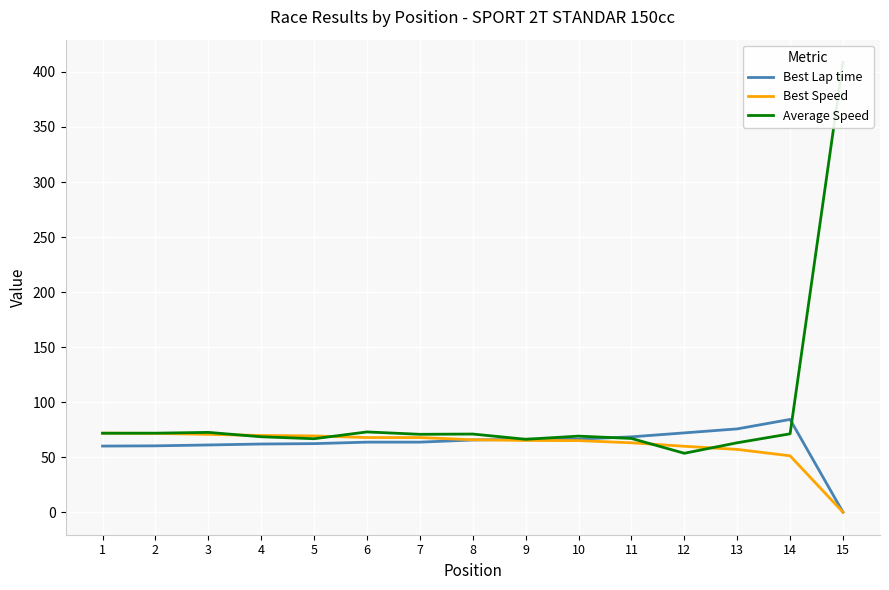

Reading right to left, extract all data points from this chart.

Best Lap time: 0.0	84.3	75.7	72.1	68.5	66.4	66.3	65.6	63.7	63.7	62.3	62.0	61.1	60.3	60.1
Best Speed: 0.0	51.2	57.1	59.9	63.1	65.1	65.2	65.8	67.8	67.8	69.3	69.7	70.7	71.6	71.9
Average Speed: 408.9	71.2	63.1	53.6	67.0	69.1	66.3	71.0	70.8	72.9	66.8	68.5	72.5	71.8	71.8